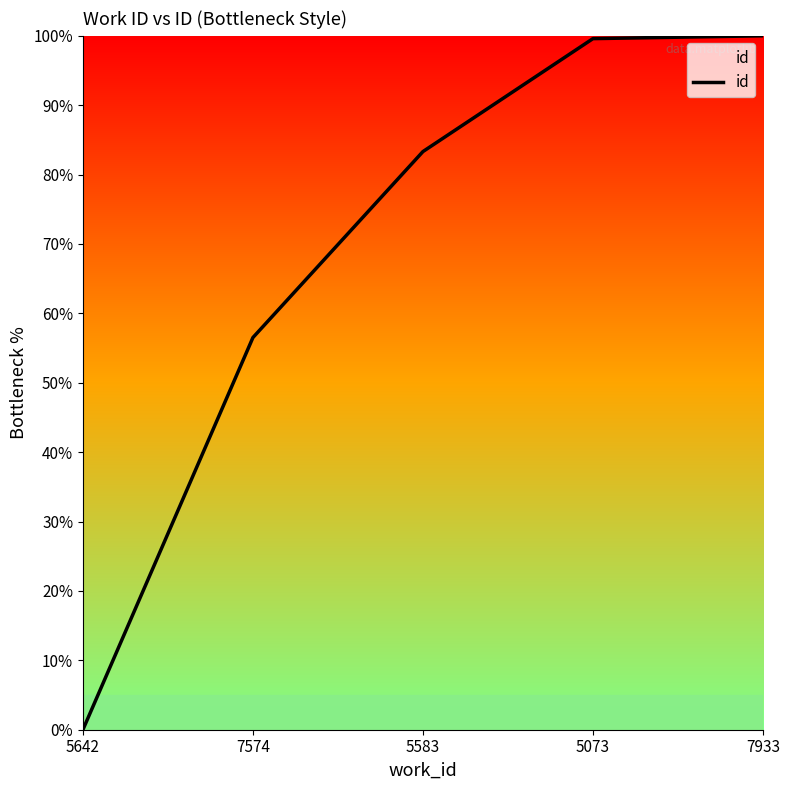

What is the sum of the values at 5583 and 7574?

139.8